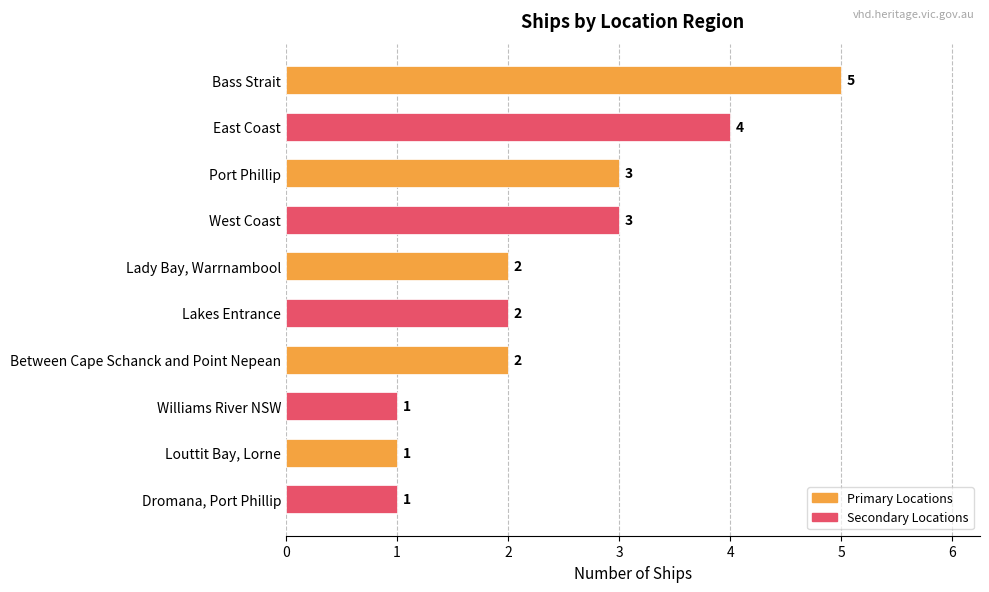

What is the difference between the second highest and minimum values?

3